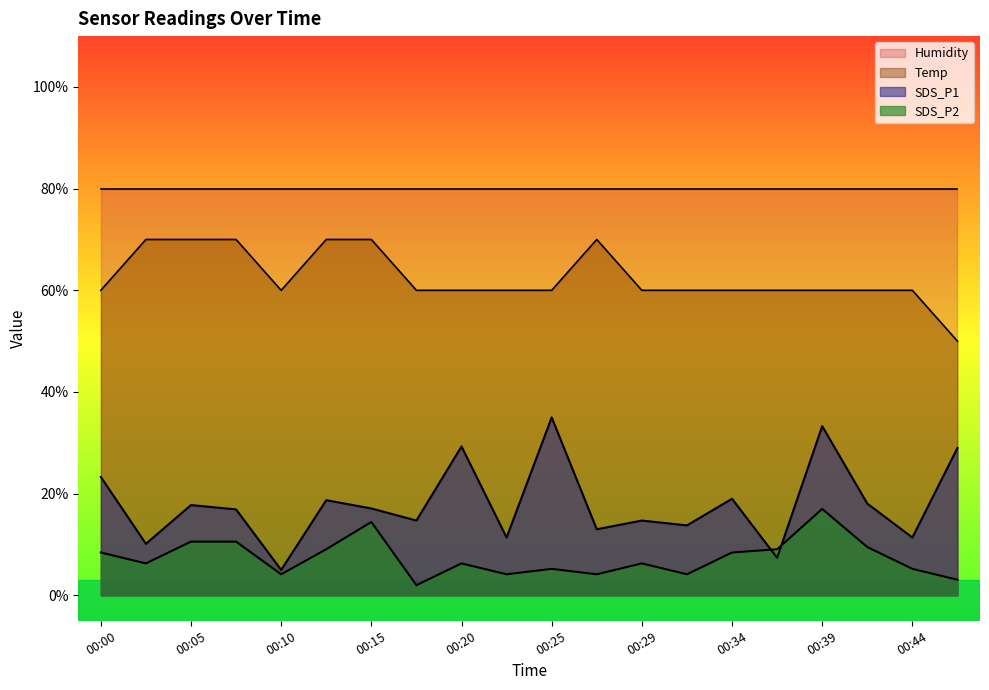

At how many categories does at least one series exceed 33?

20